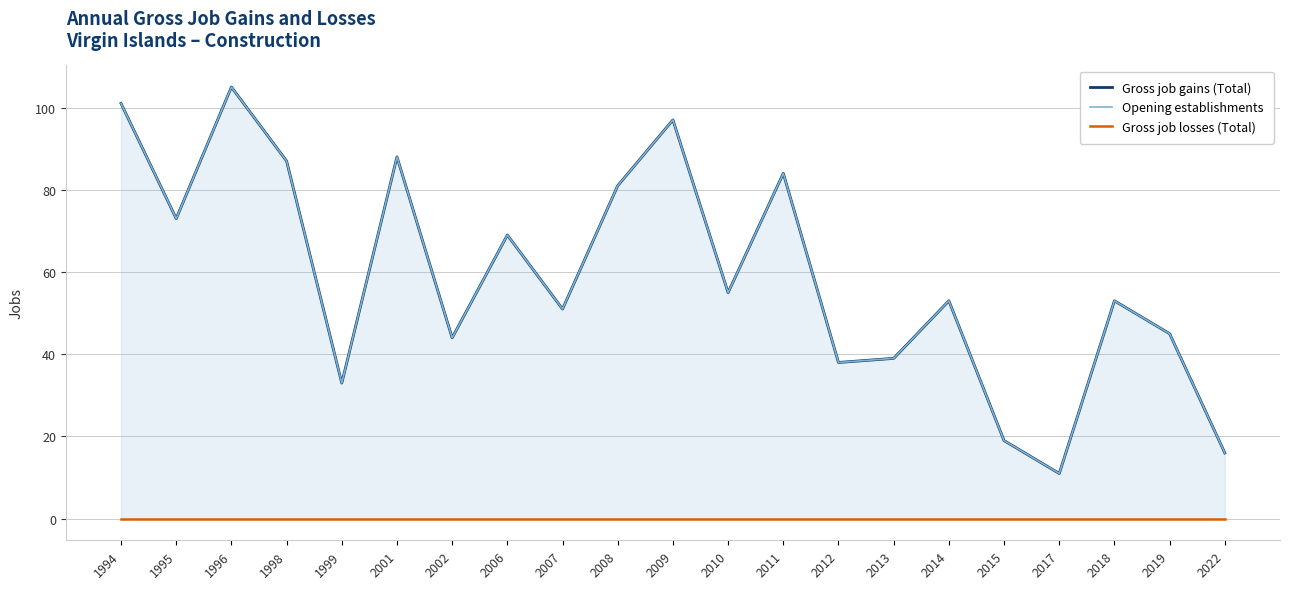

At which category is the sum across all series the highest?

1996